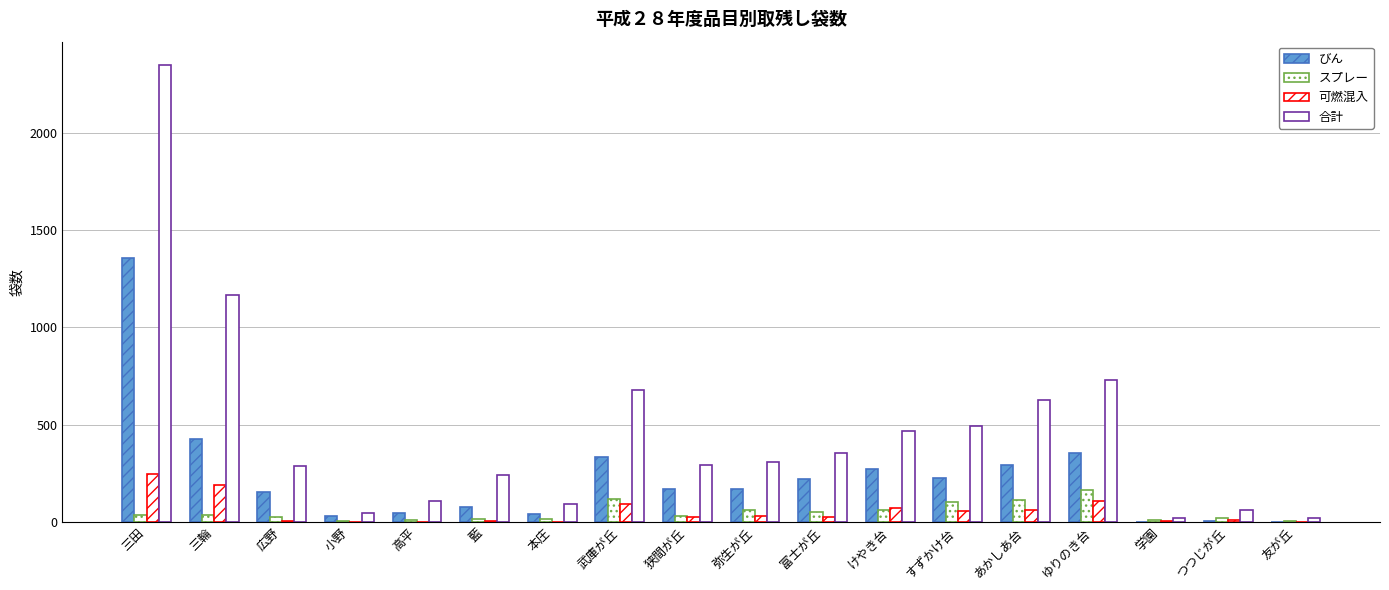

At which label is スプレー closest to 83?

すずかけ台